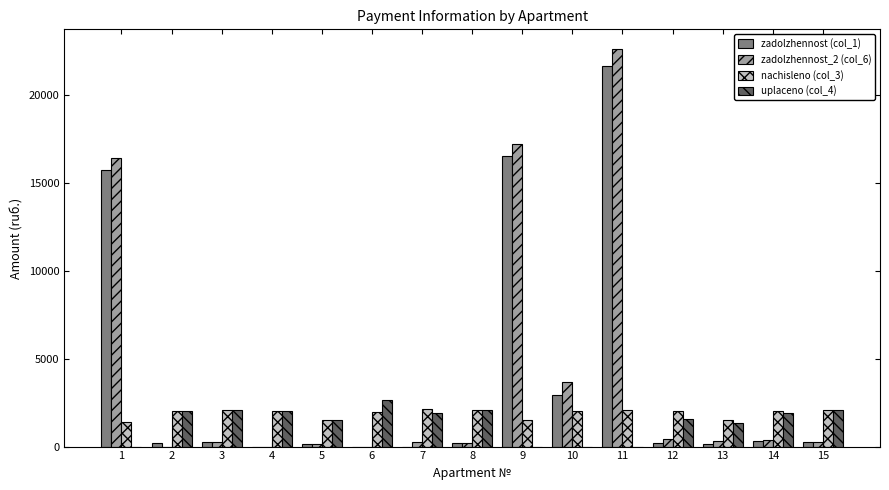

What is the maximum value for uplaceno (col_4)?

2656.2